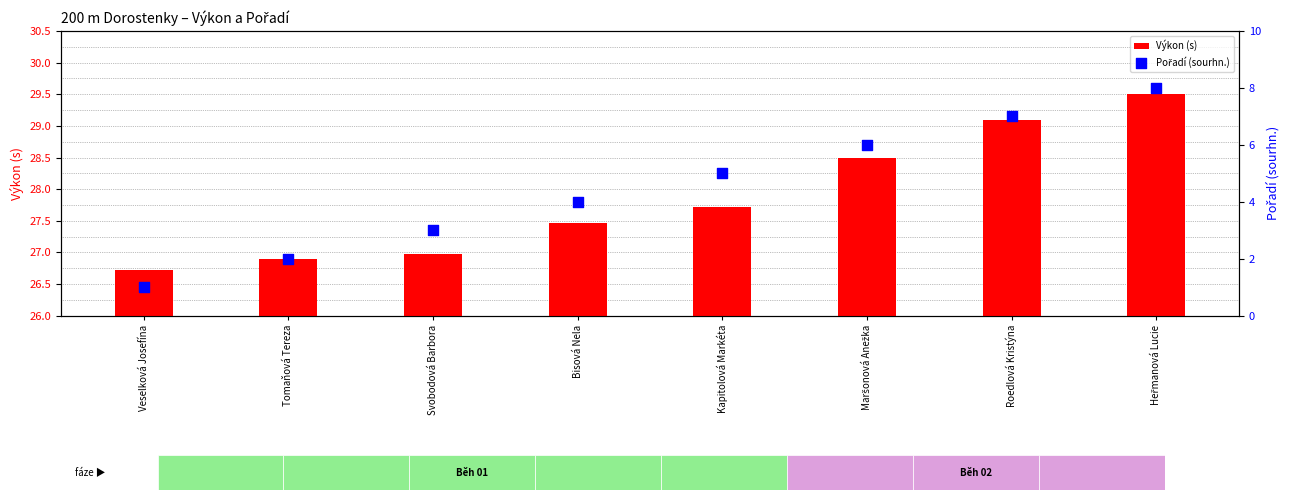

At which category is the sum across all series the highest?

Heřmanová Lucie